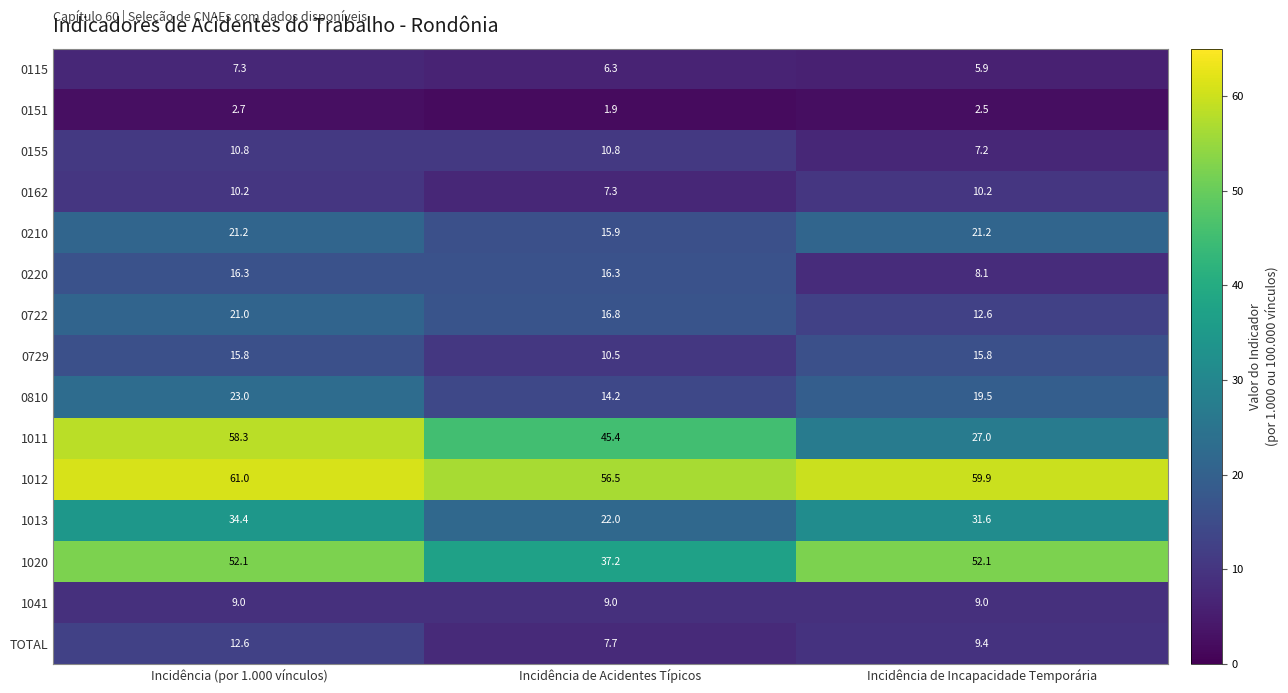

How many 1012 values are between 56 and 61?

3